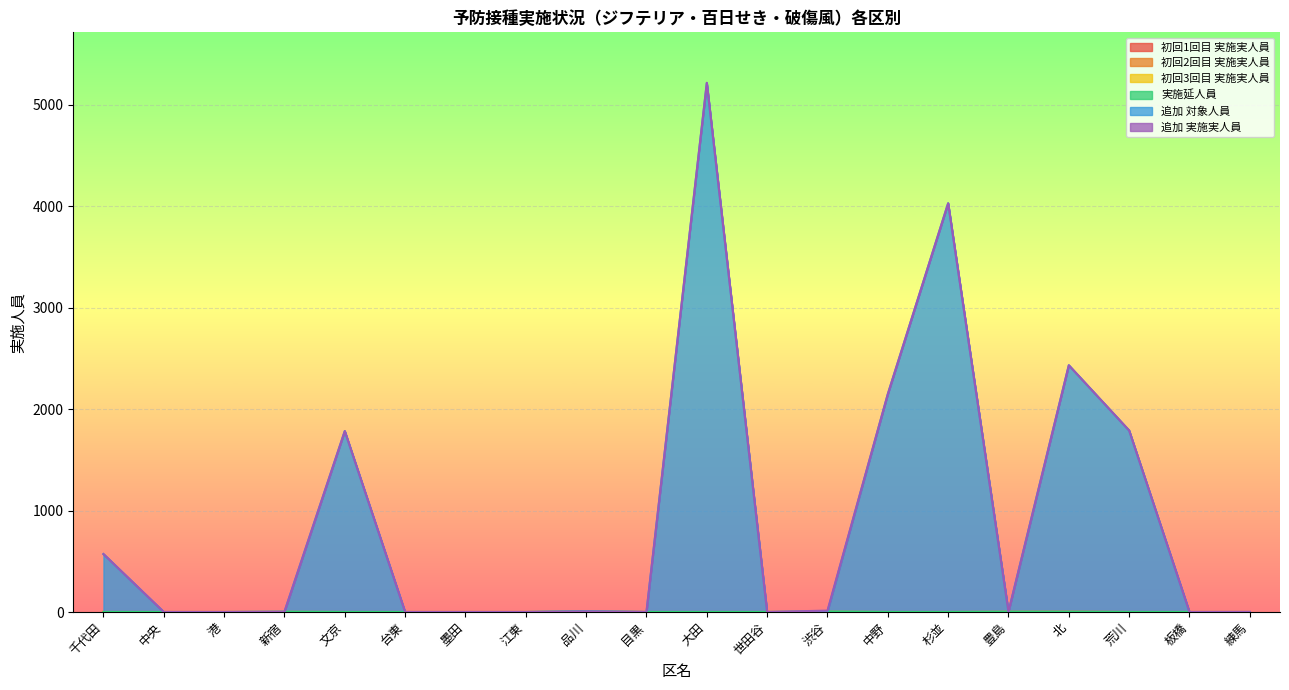

What is the sum of all 追加 対象人員 values?

17971